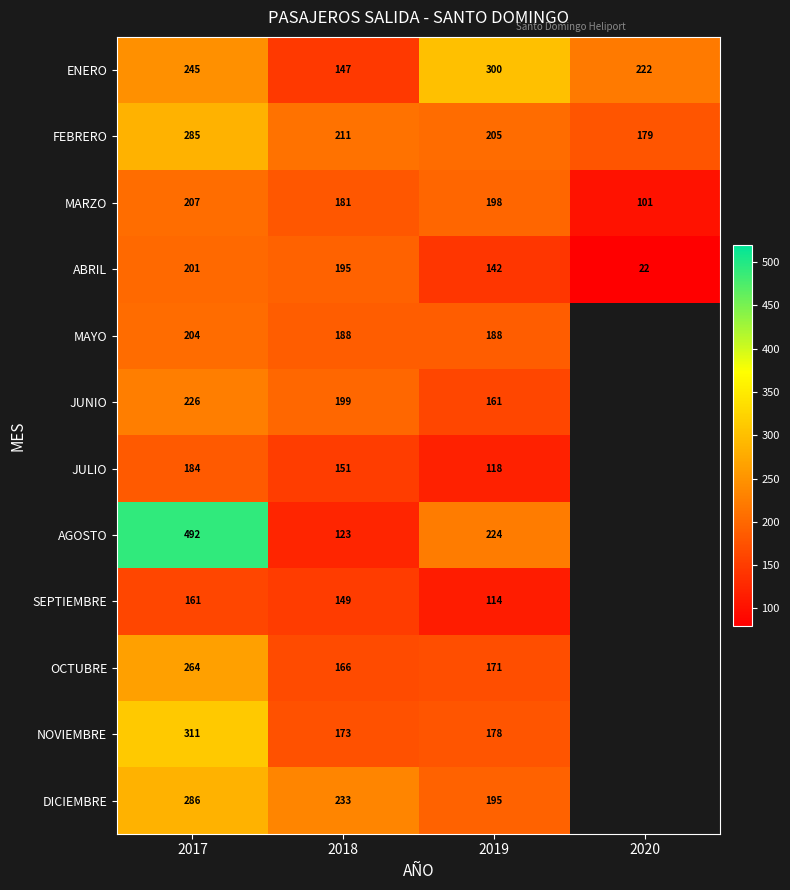

Between 2017 and 2018, which series saw the biggest shift?

AGOSTO